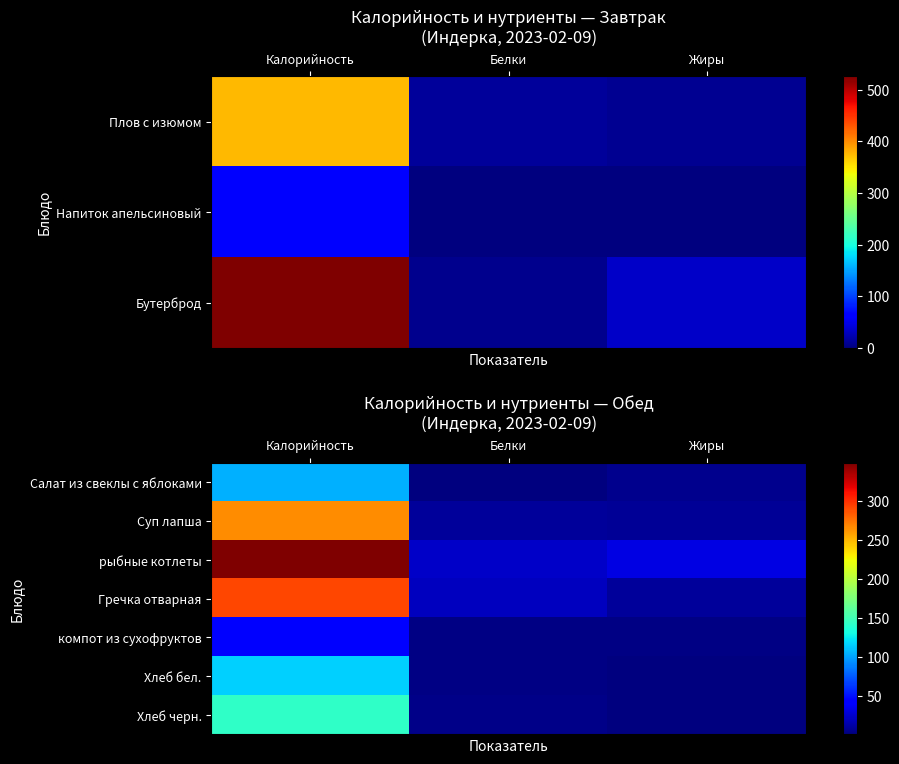

At how many categories does at least one series exceed 234?

1